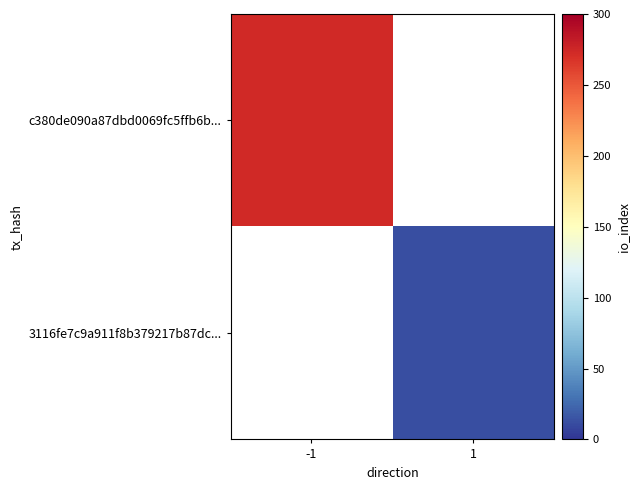

What is the minimum value shown in the chart?

12.0